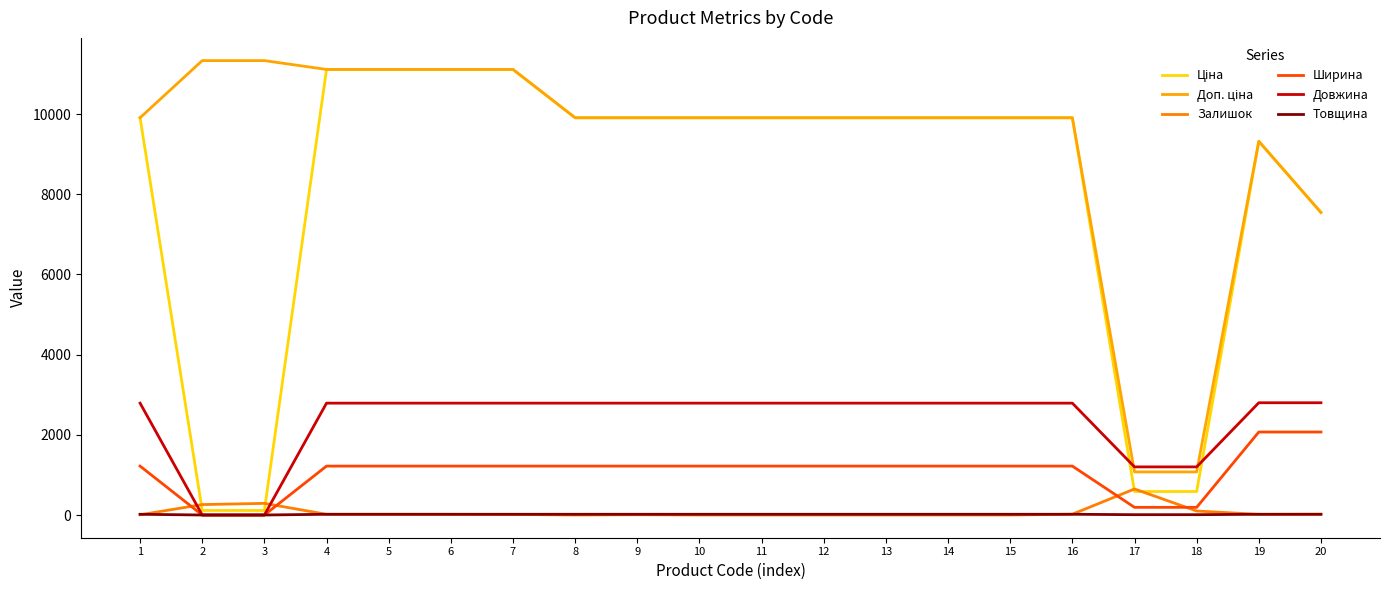

Does the chart display data point markers on the line(s)?

No